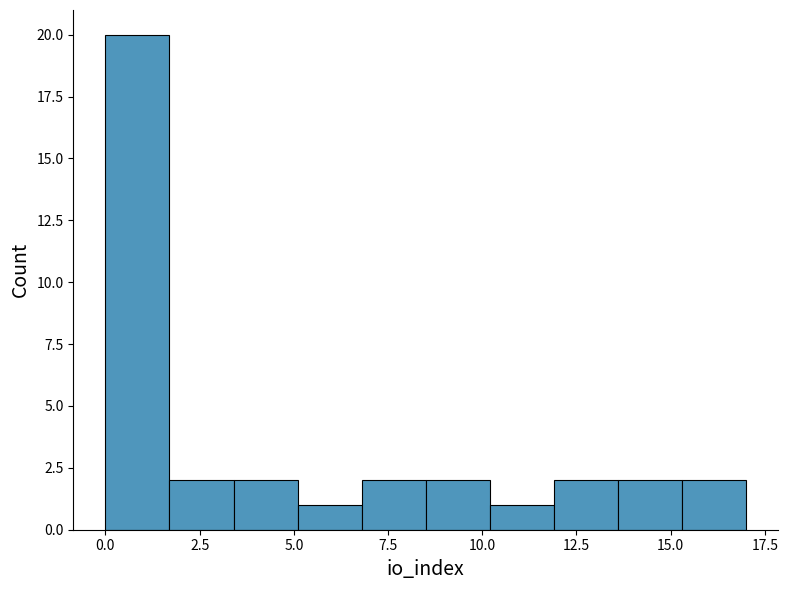

Around what value on the x-axis is the tallest bar? Give the approximate position of its centre, as read against the axis.

1.0